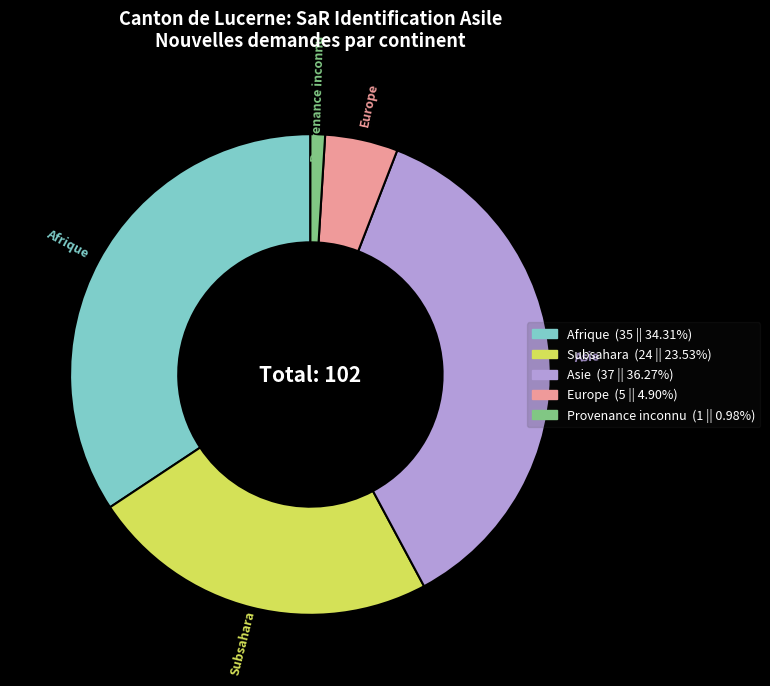

Rank the categories by value from highest to lowest.

Asie, Afrique, Subsahara, Europe, Provenance inconnu